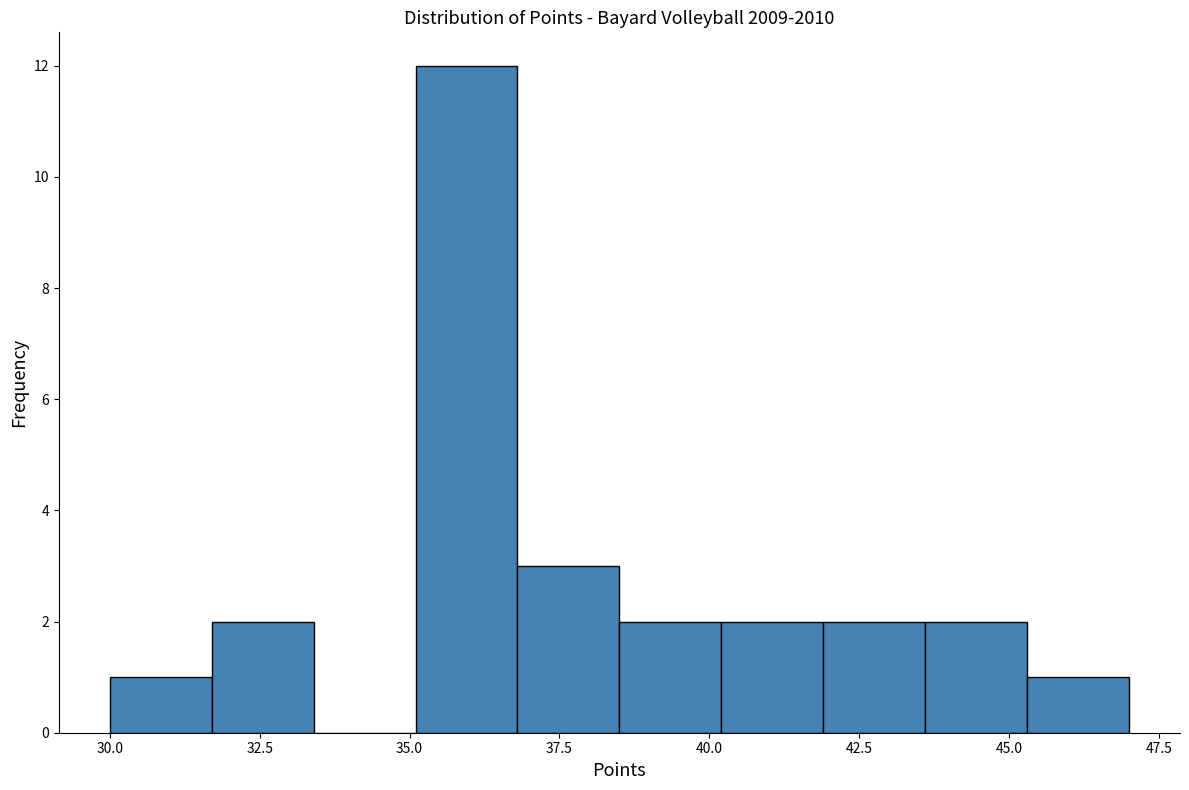

Read against the x-axis, roughly where is the centre of the tallest bar?

36.0